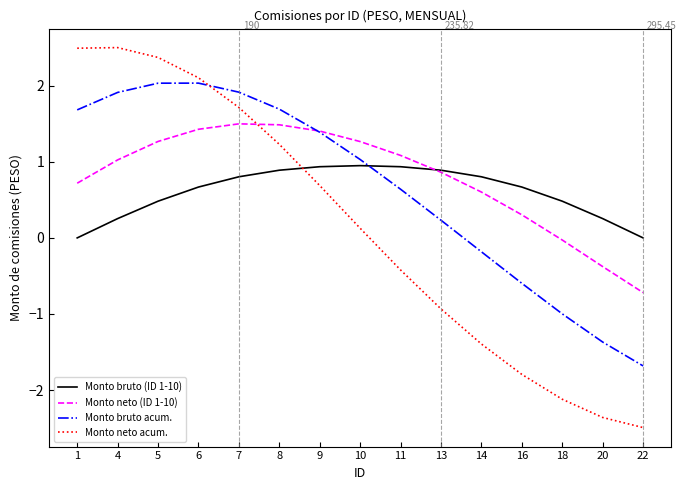

What is the difference between the highest and lowest values at 9?

0.7